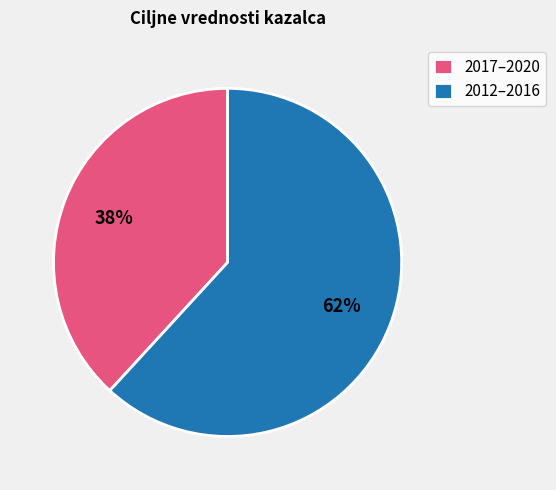

Rank the categories by value from lowest to highest.

2017–2020, 2012–2016